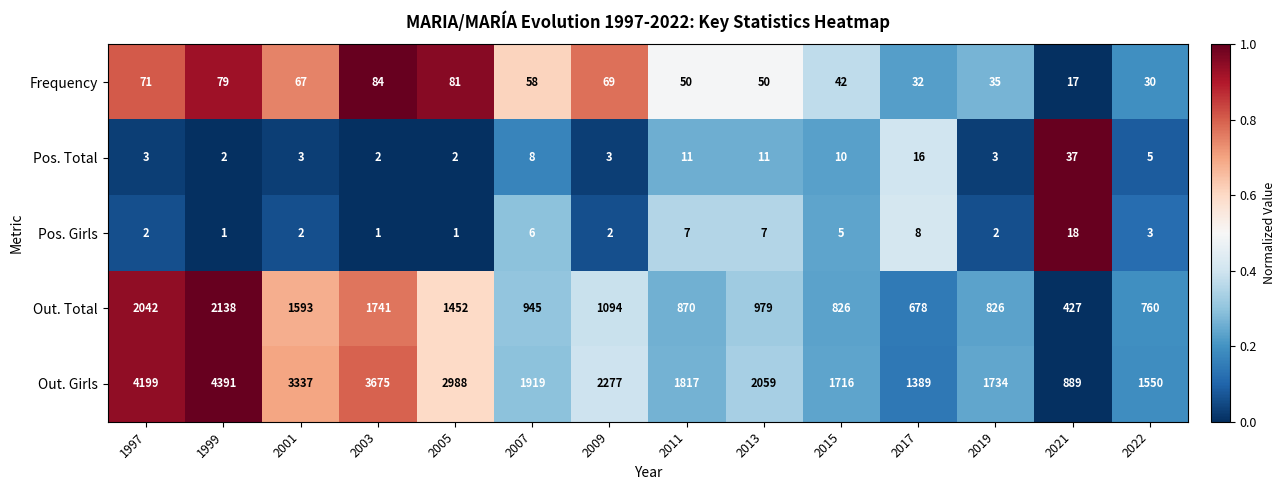

What is the maximum value for Pos. Total?

37